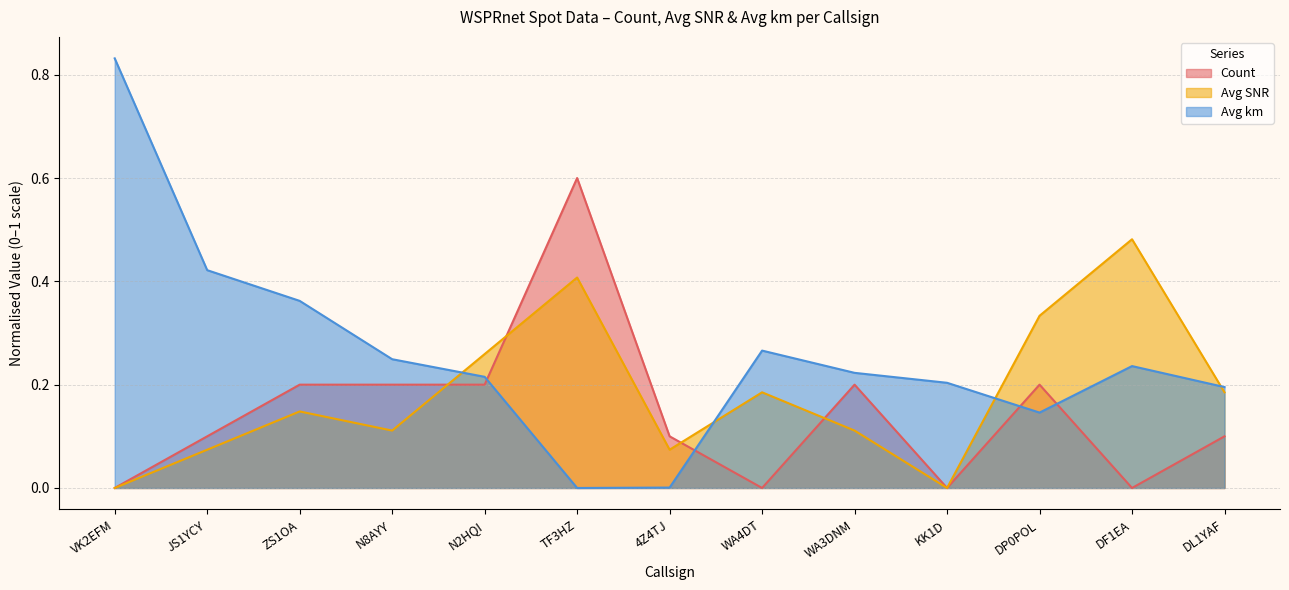

At DL1YAF, list the series in order from largest to smallest.

Avg km, Avg SNR, Count